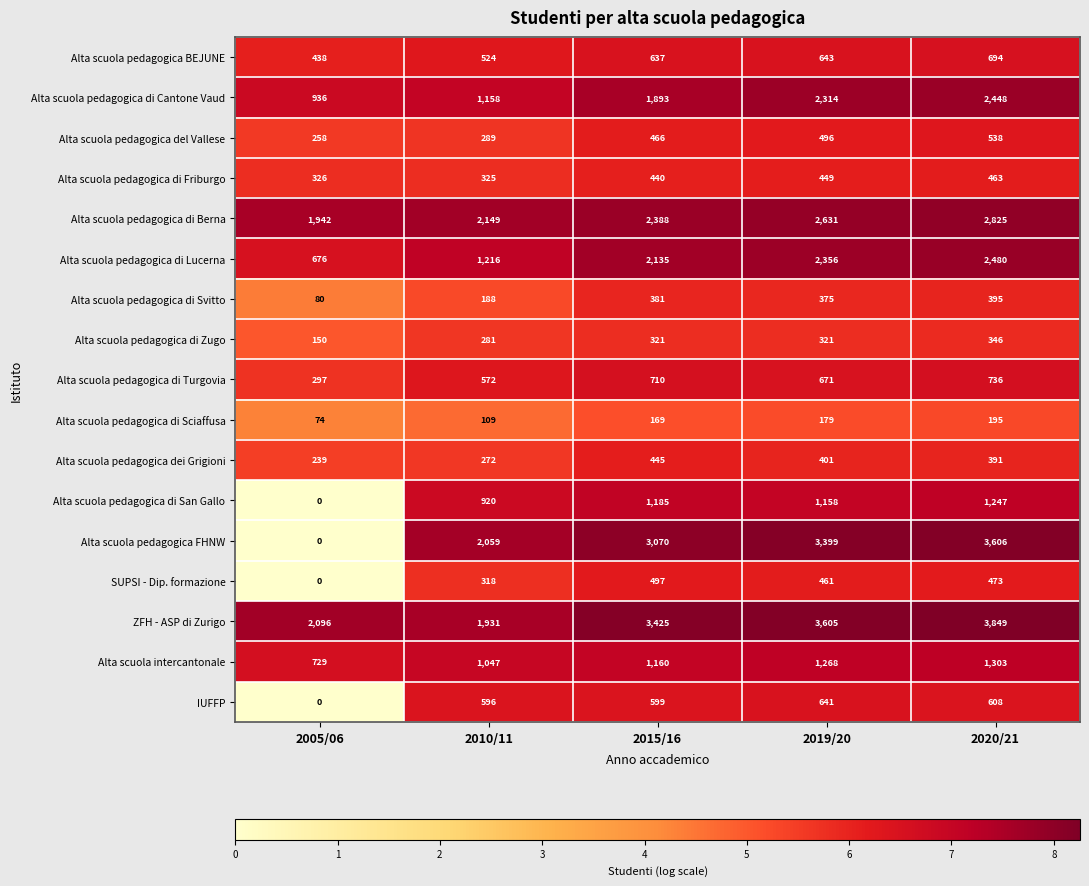

What is the difference between the Alta scuola pedagogica dei Grigioni values at 2005/06 and 2019/20?

162